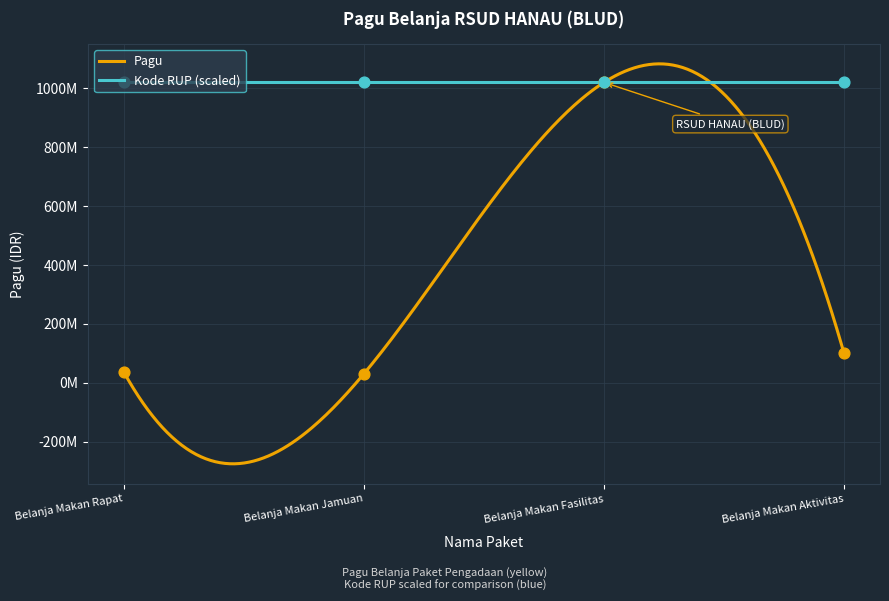

What is the change in value from Belanja Makan Rapat to Belanja Makan Aktivitas?

+64000000